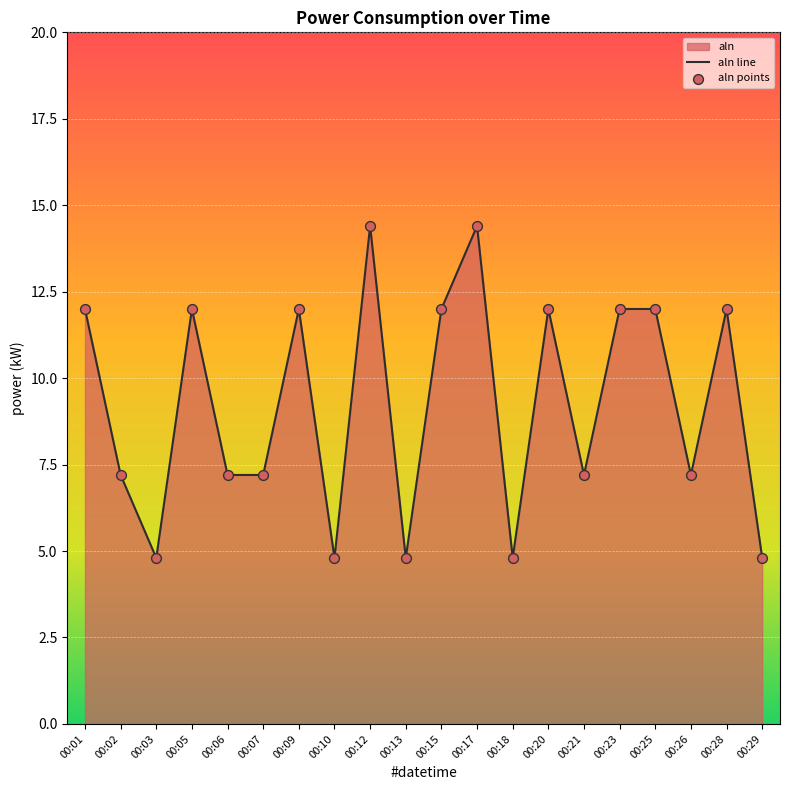

What is the change in value from 00:07 to 00:17?

+7.2